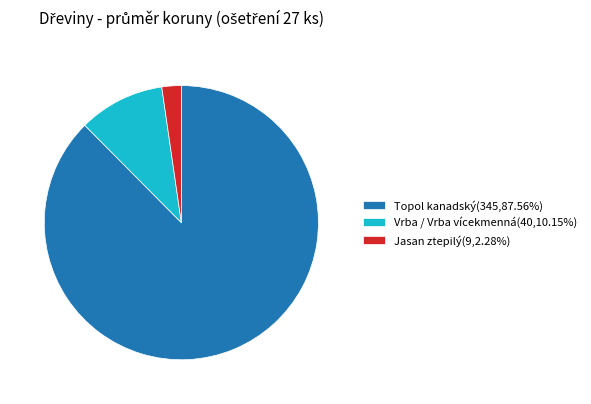

Do Jasan ztepilý(9,2.28%) and Topol kanadský(345,87.56%) together represent more than half of the pie?

Yes